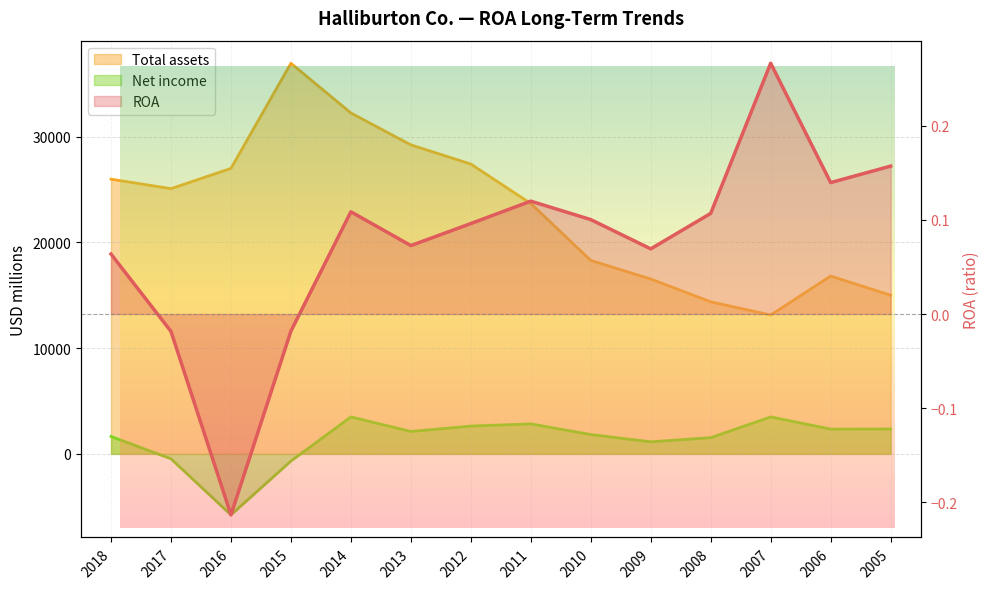

Where is ROA nearest to the value 0?

2015